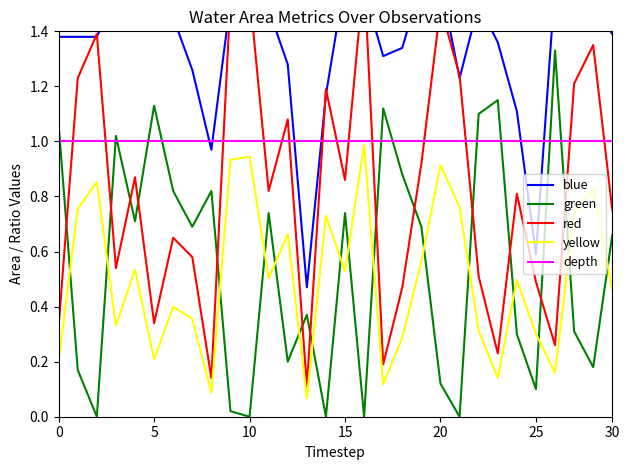

How many times do yellow and green cross each other?

16